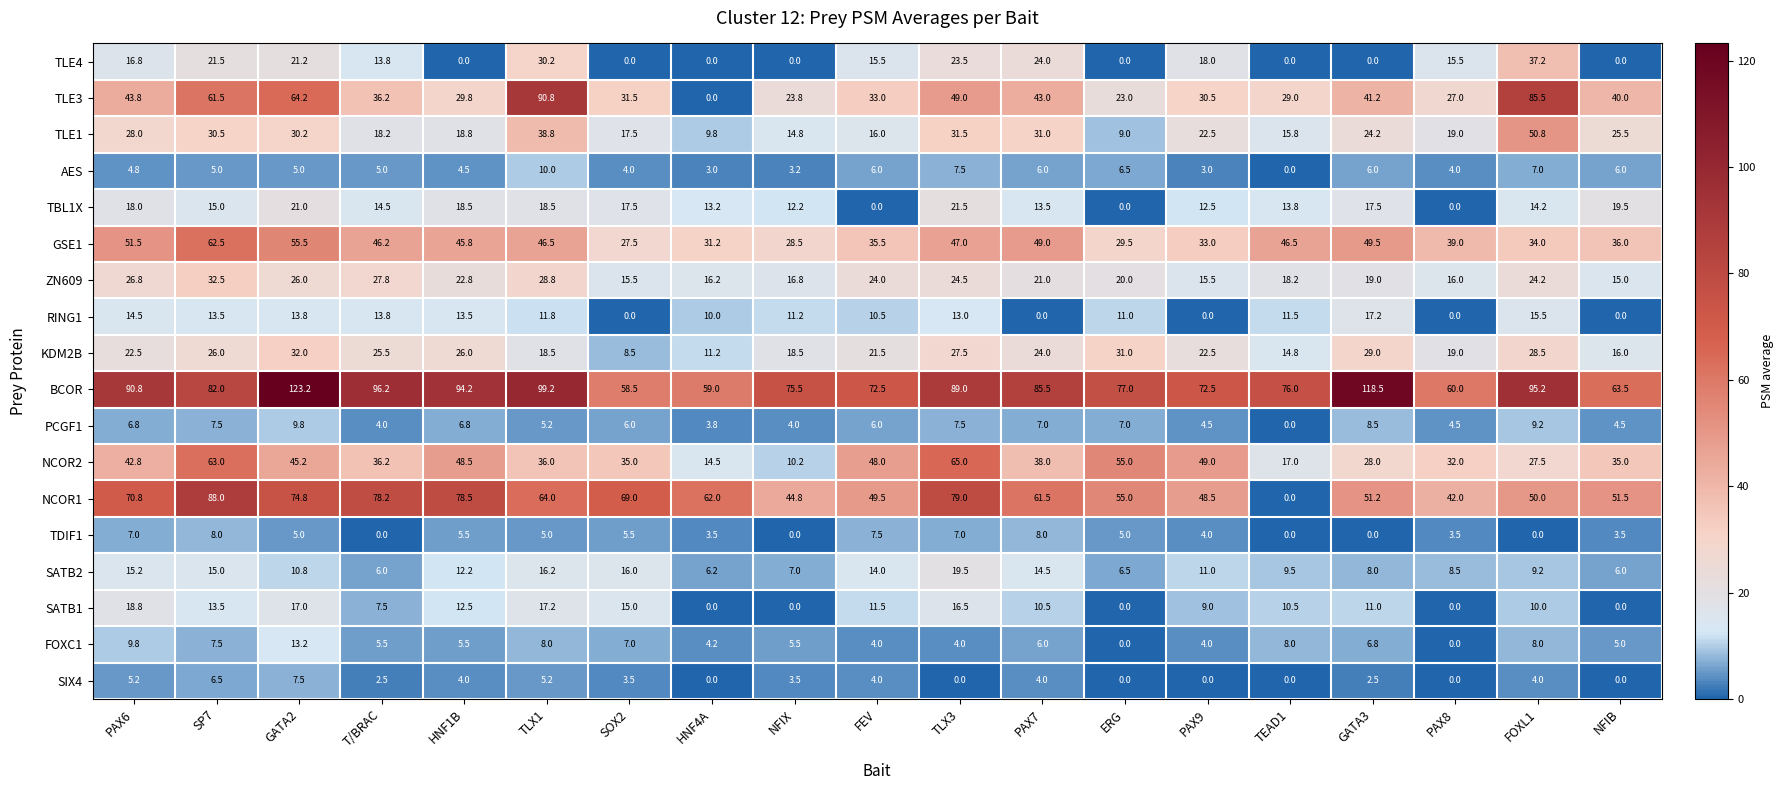

At how many categories does at least one series exceed 71?

15